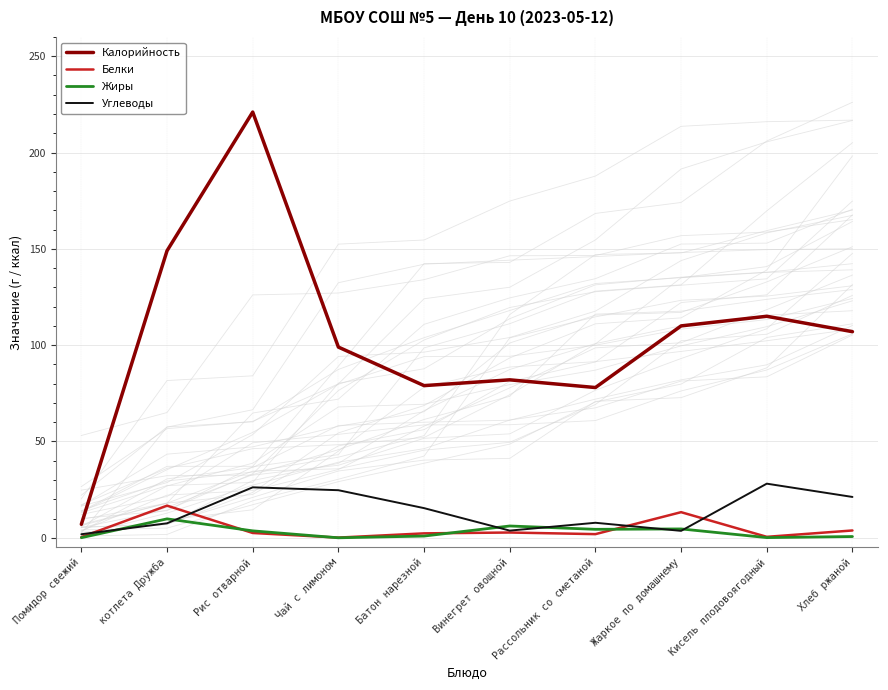

What is the approximate value of Жиры at Помидор свежий?

0.1